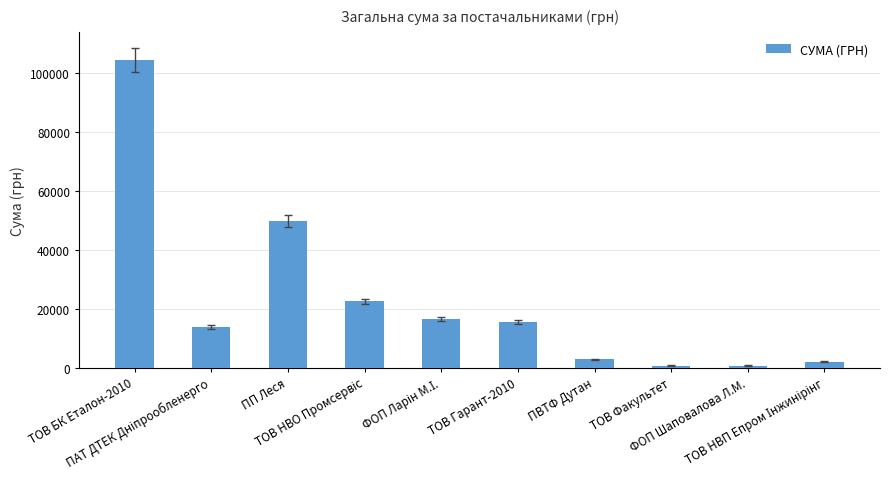

What is the maximum value shown in the chart?

104400.0